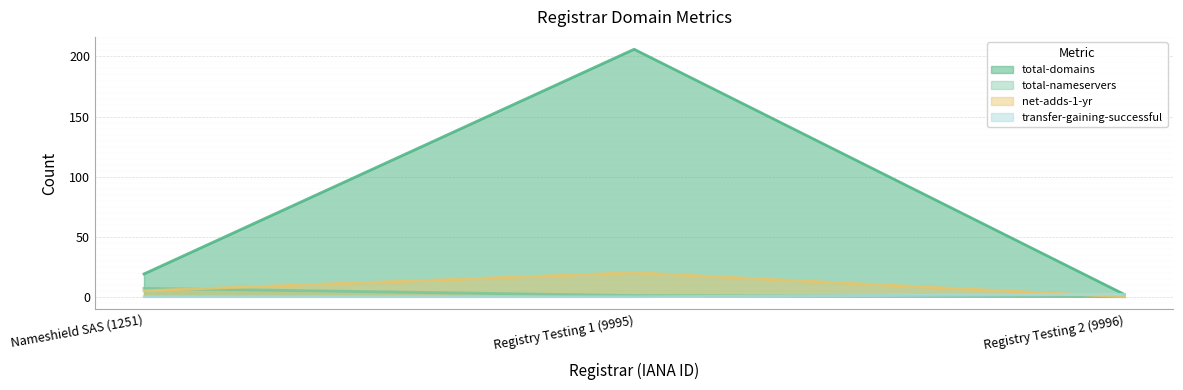

How many lines are shown in the chart?

4